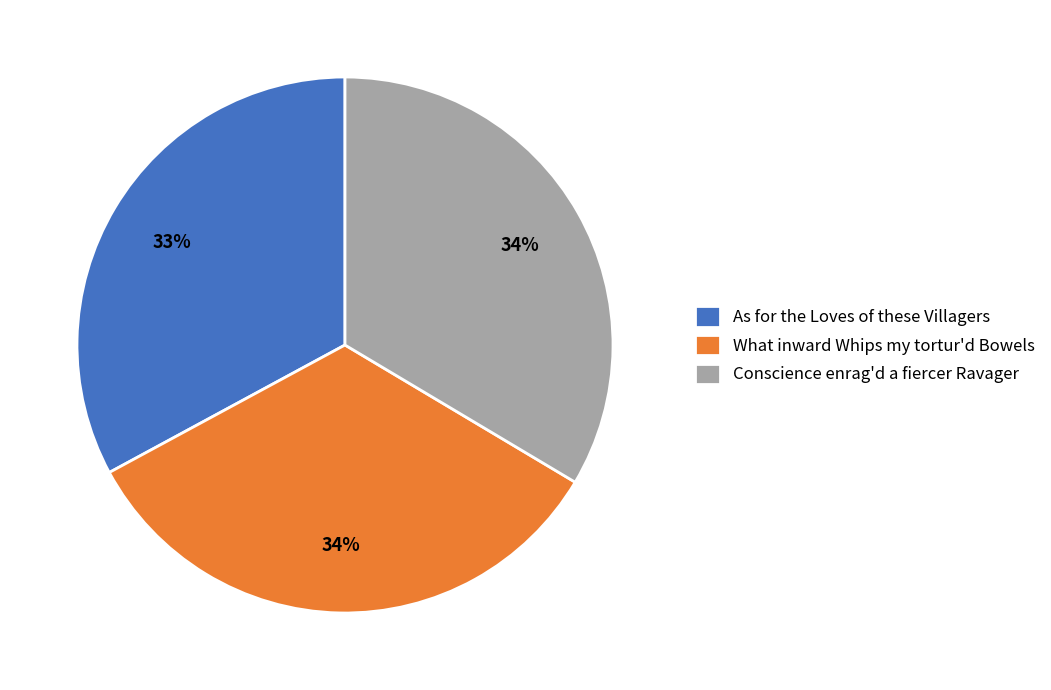

What percentage is the As for the Loves of these Villagers slice, to the nearest percent?

33%